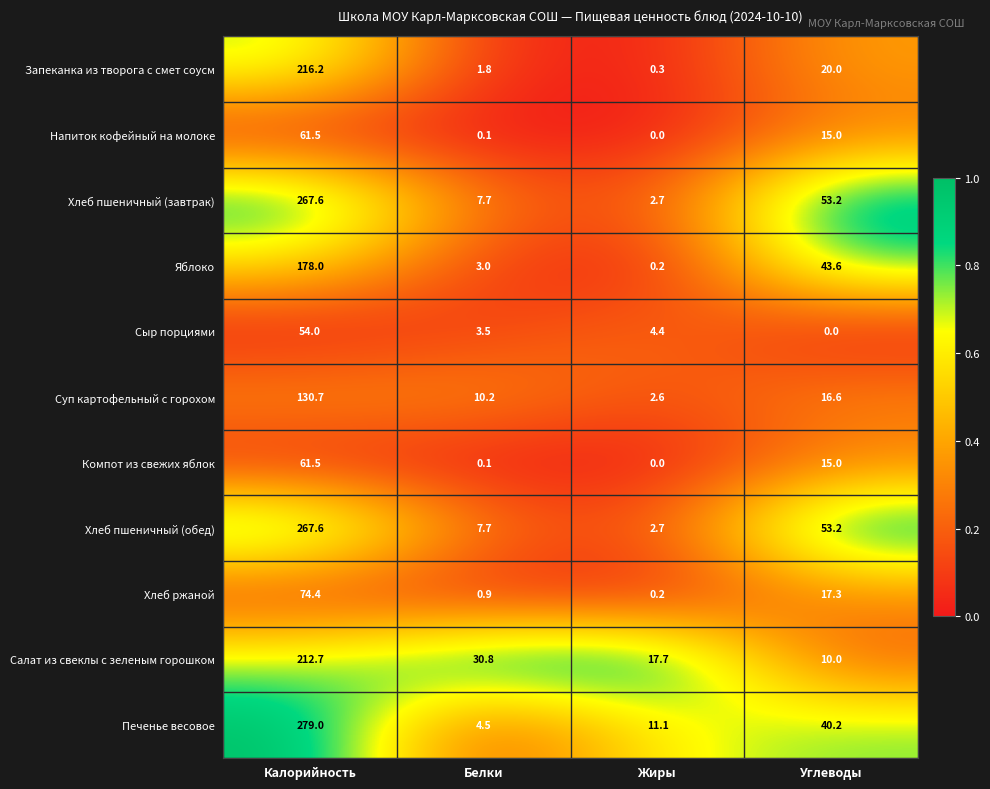

What is the spread (max minus min) of values at Углеводы?

53.2